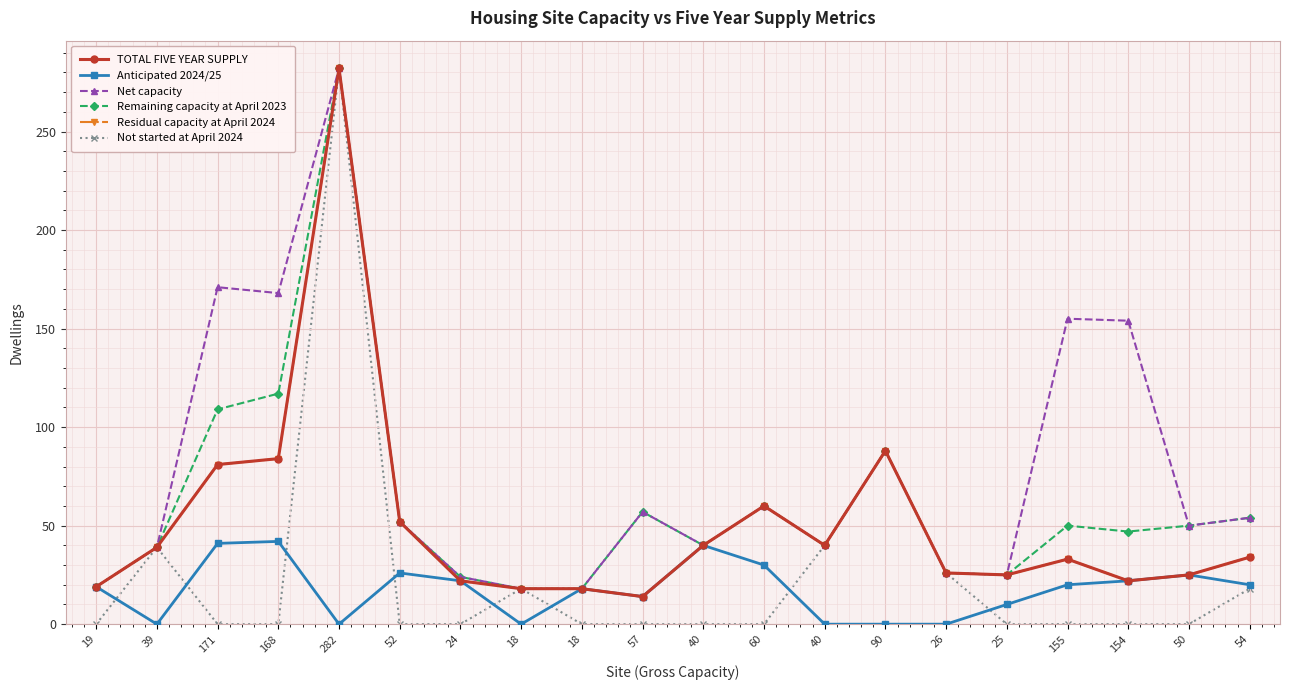

How many interior local peaks does the Anticipated 2024/25 series have?

5